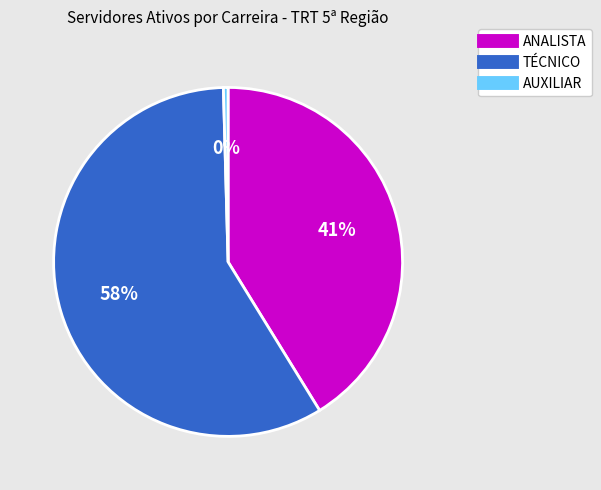

Which slice is the largest?

TÉCNICO